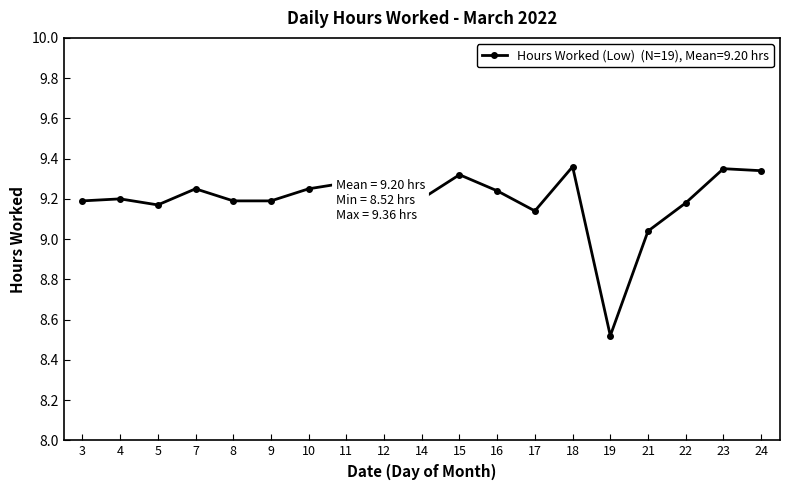

What is the smallest value displayed?

8.5